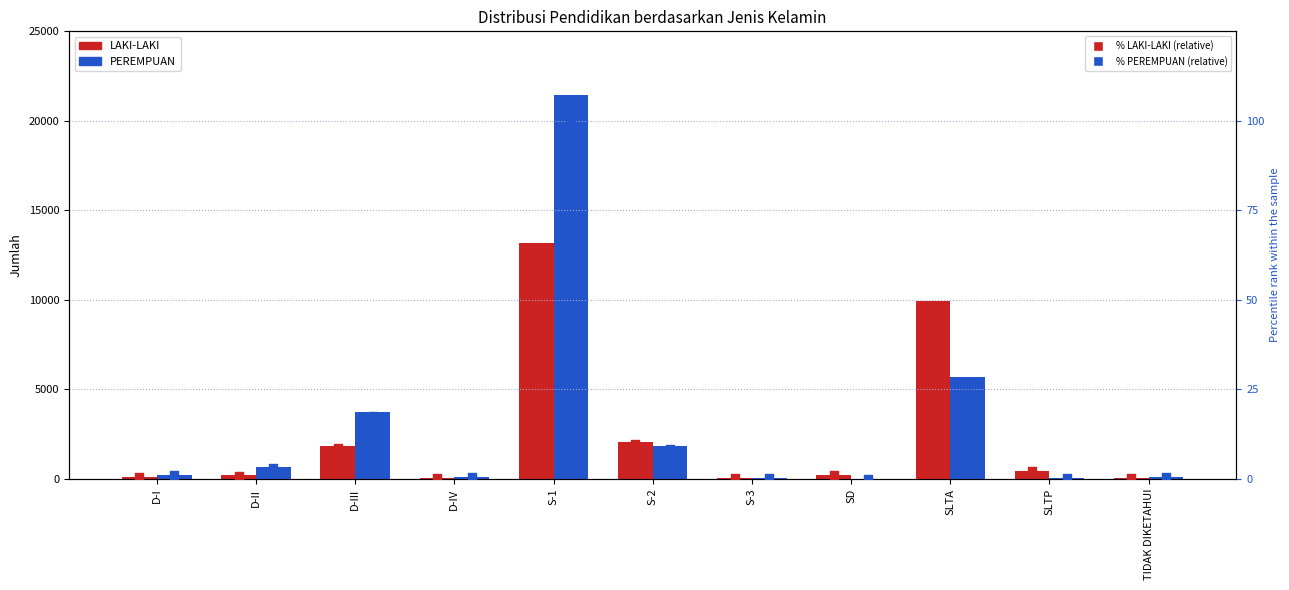

At which category is the sum across all series the highest?

S-1